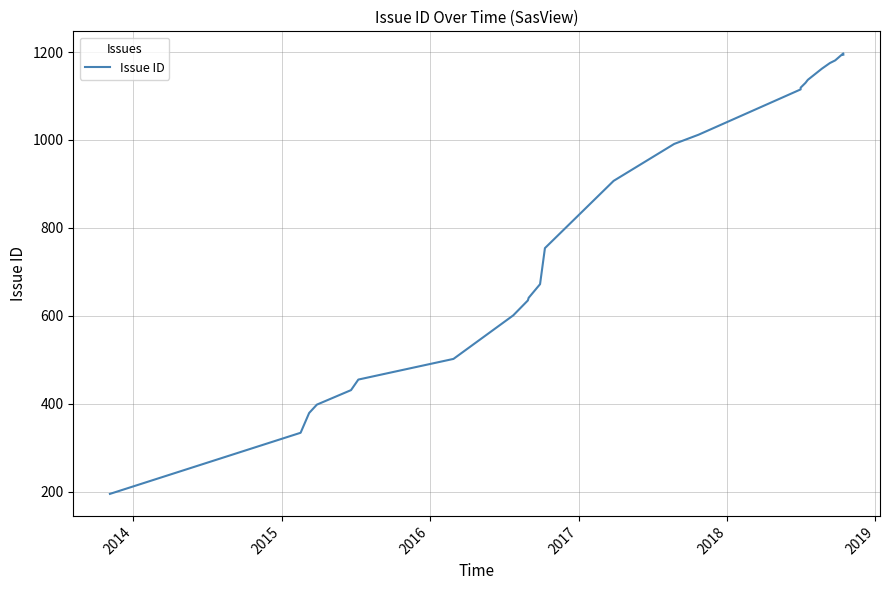

True or false: the data has more than 2 interior local peaks.

False